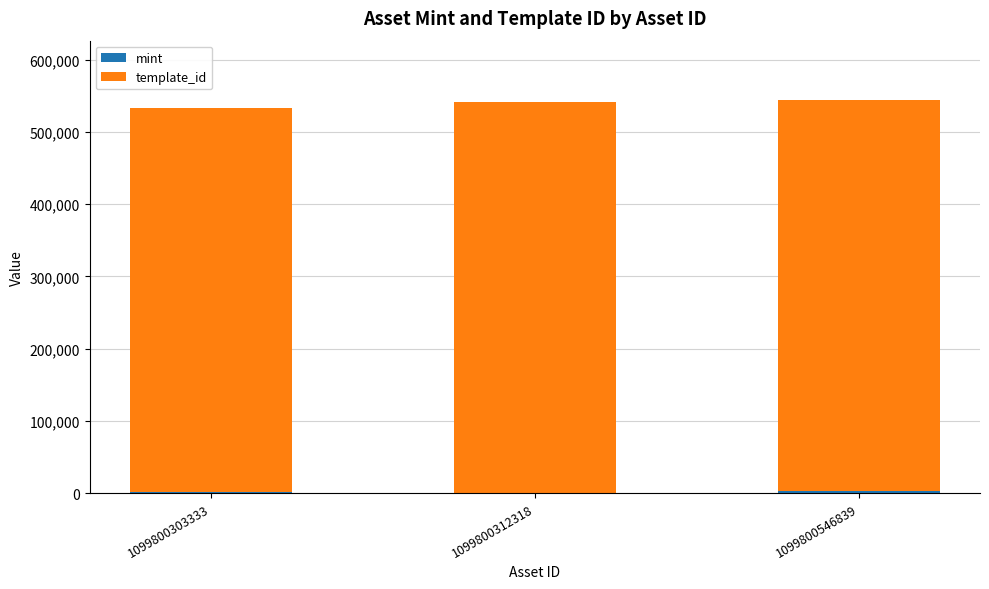

Does the chart contain stacked bars?

Yes